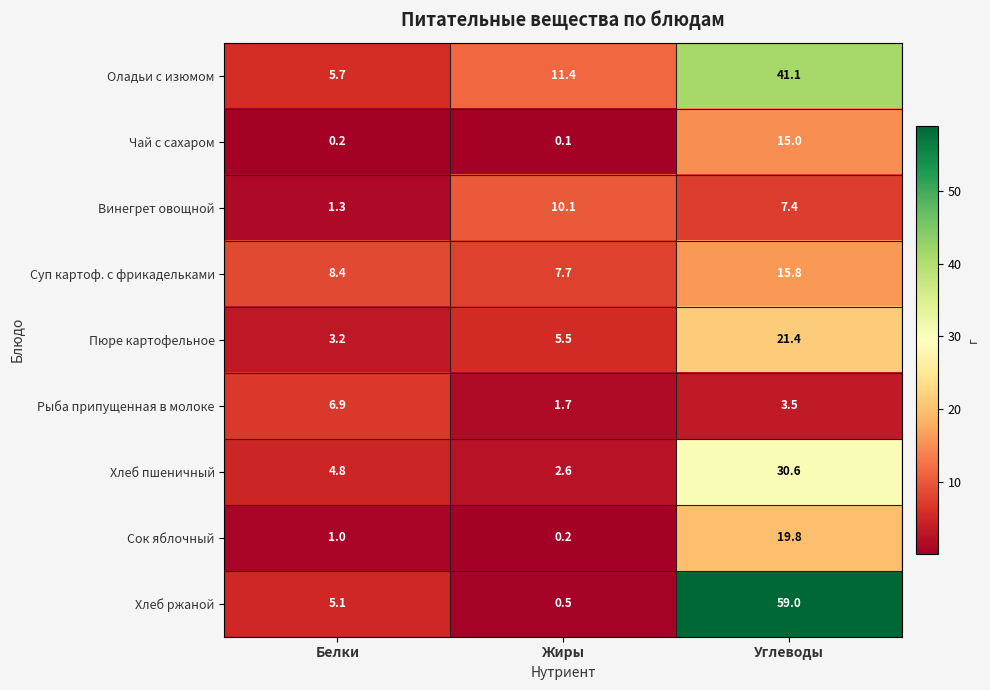

Is it true that Чай с сахаром equals 9.5 at Углеводы?

False